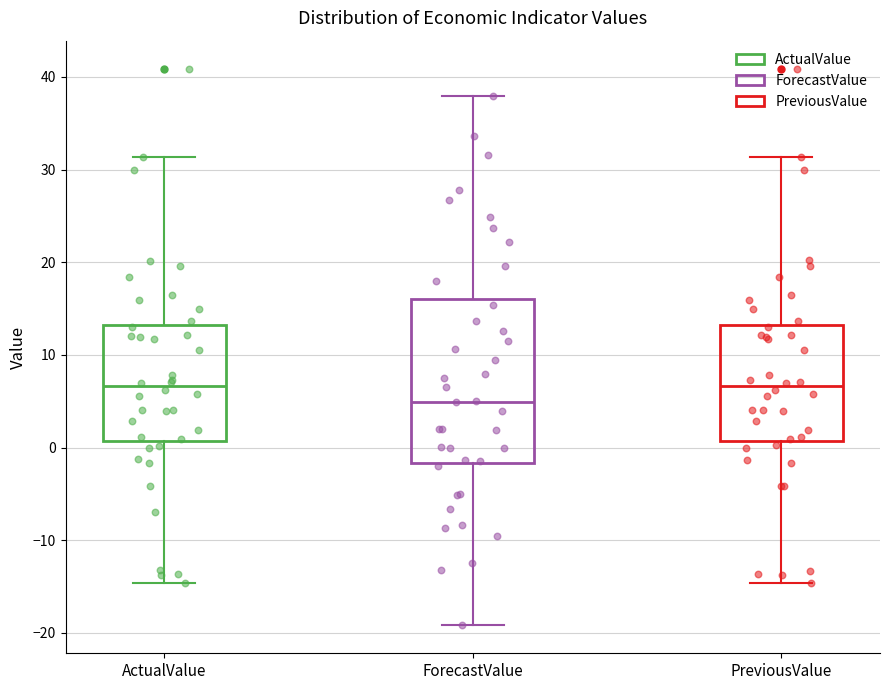

Which box is the tallest, from its lower edge to its upper edge?

ForecastValue